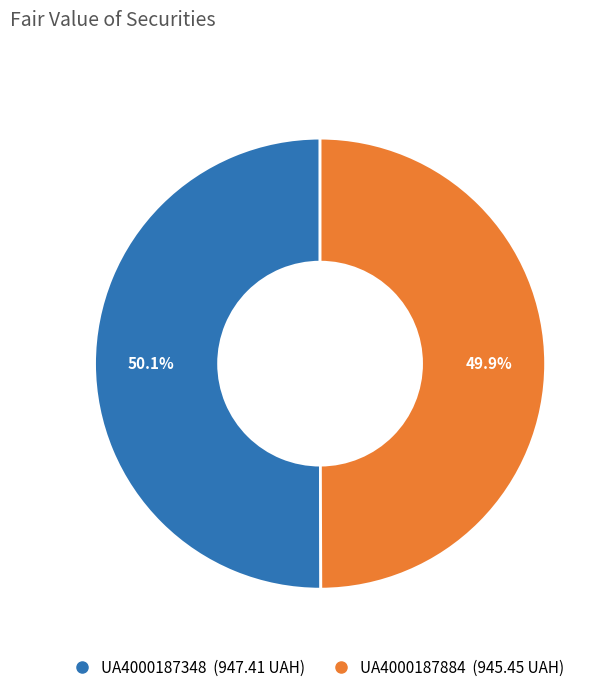

True or false: UA4000187884 accounts for 50% of the total.

True